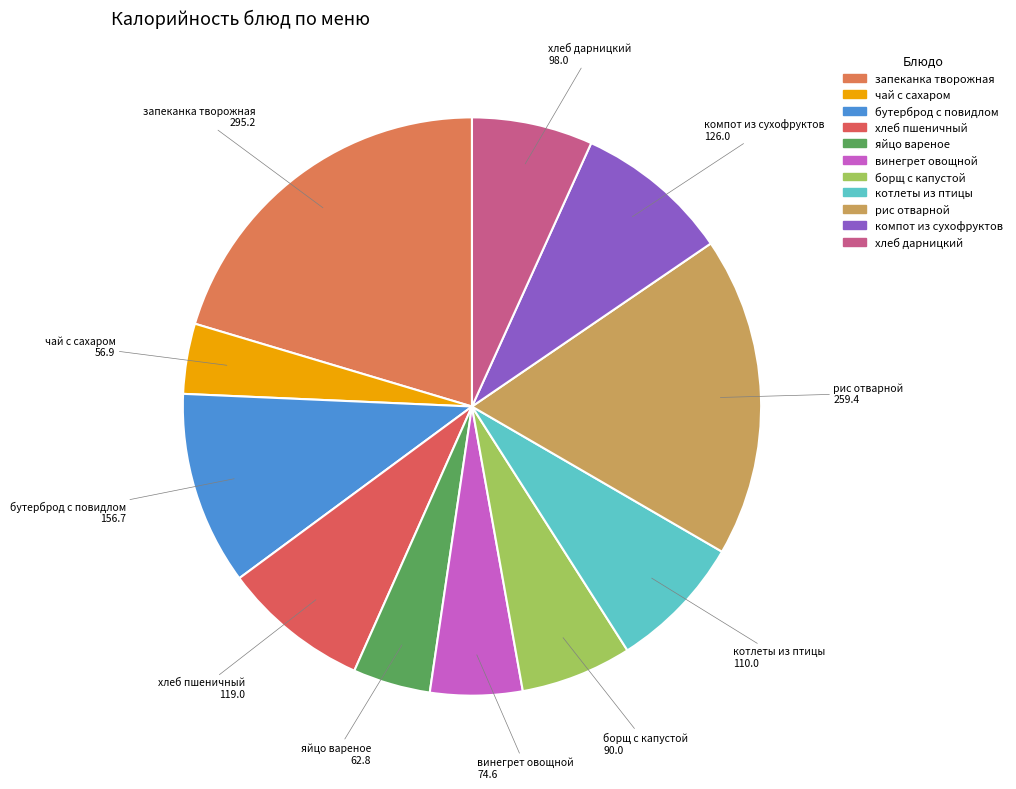

To the nearest percent, what is the difference between the компот из сухофруктов and хлеб дарницкий slice percentages?

2%